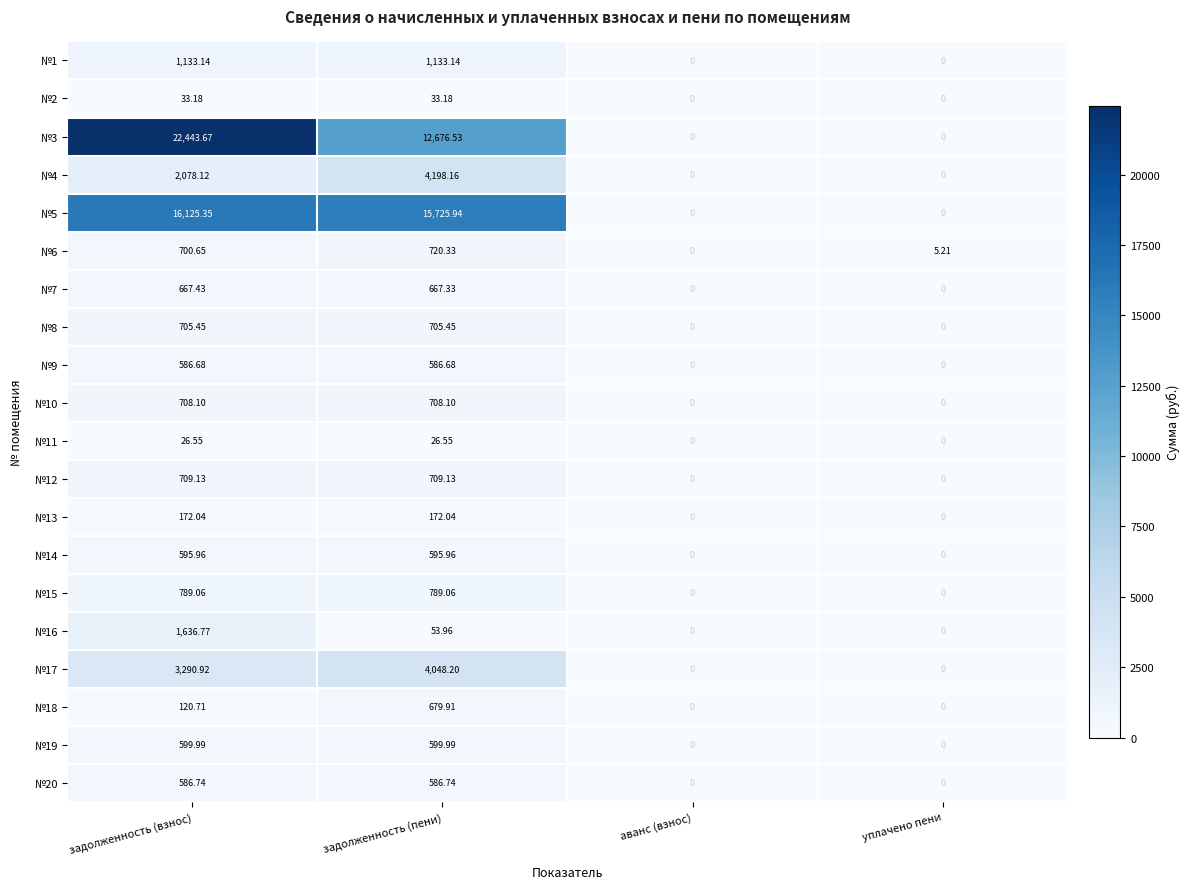

At how many categories does at least one series exceed 12662?

2